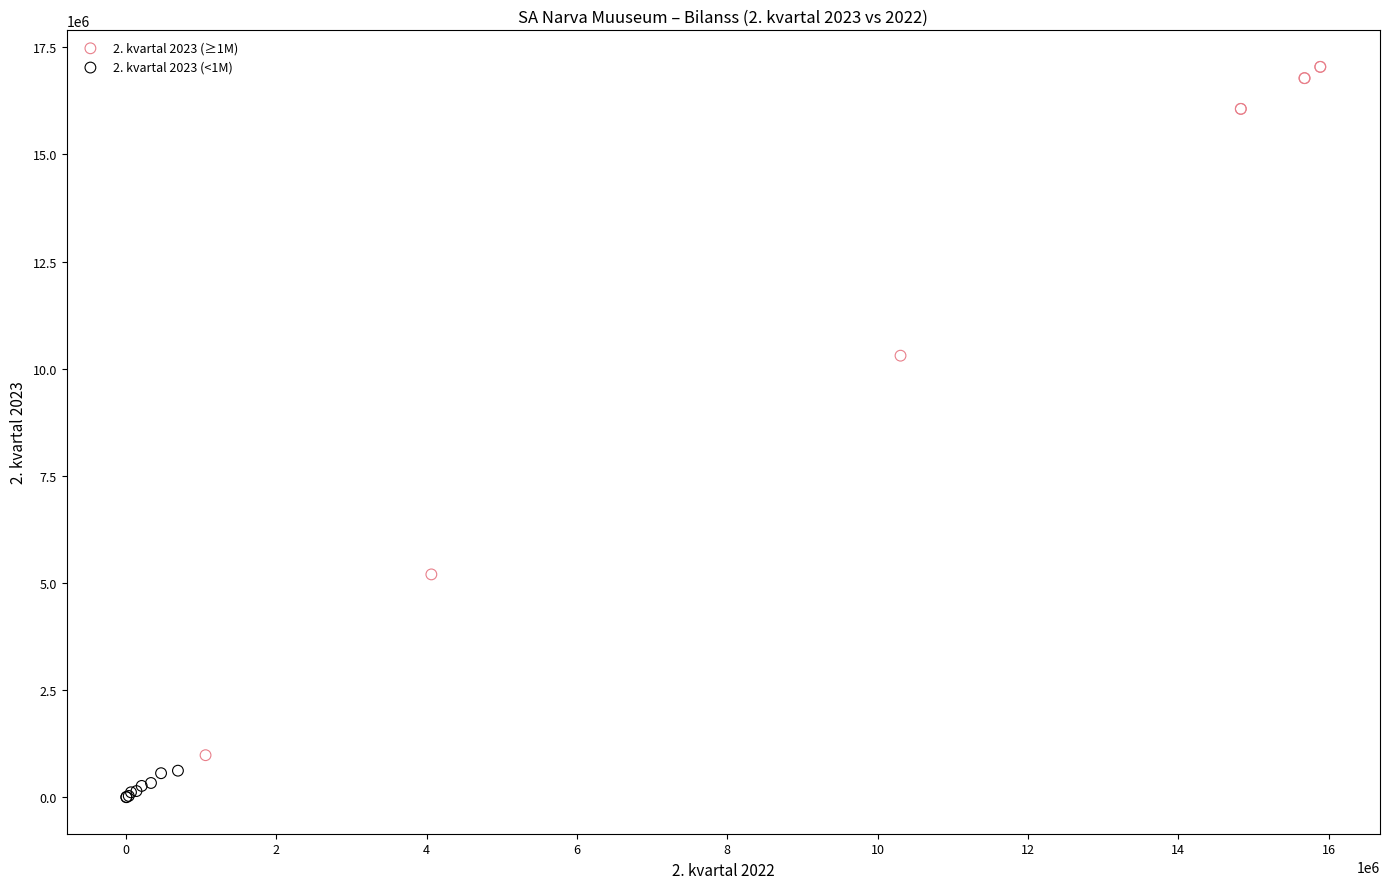

Which series contains the highest Y value?

2. kvartal 2023 (≥1M)